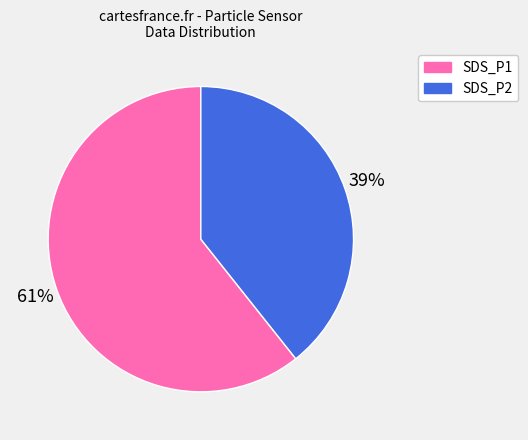

Do SDS_P2 and SDS_P1 together represent more than half of the pie?

Yes